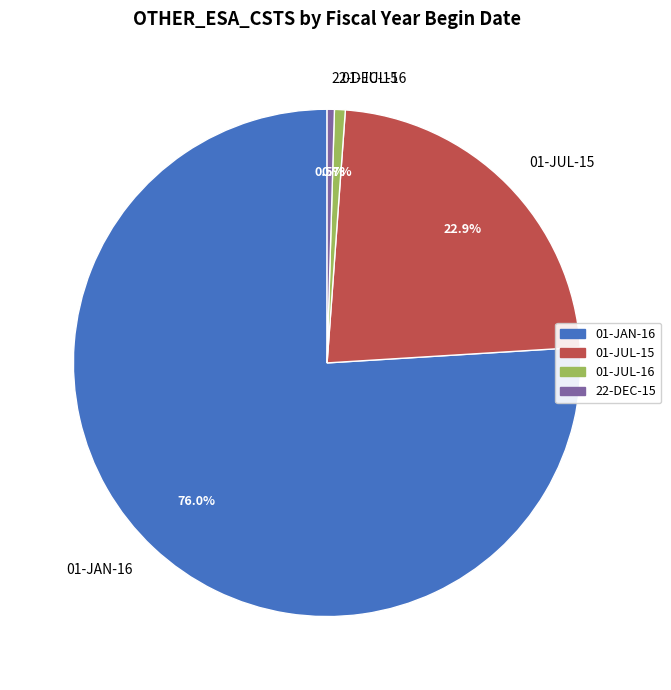

True or false: 01-JAN-16 accounts for 1% of the total.

False